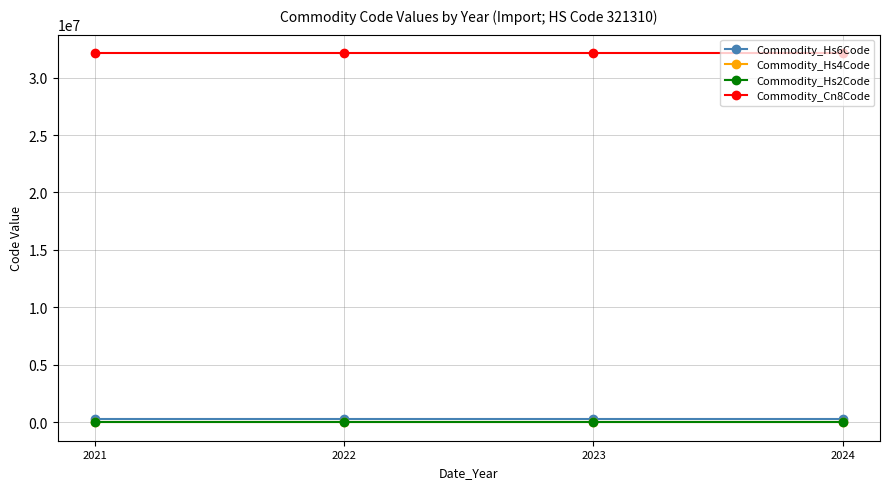

The value of Commodity_Cn8Code at 2024 is 51689368. True or false?

False